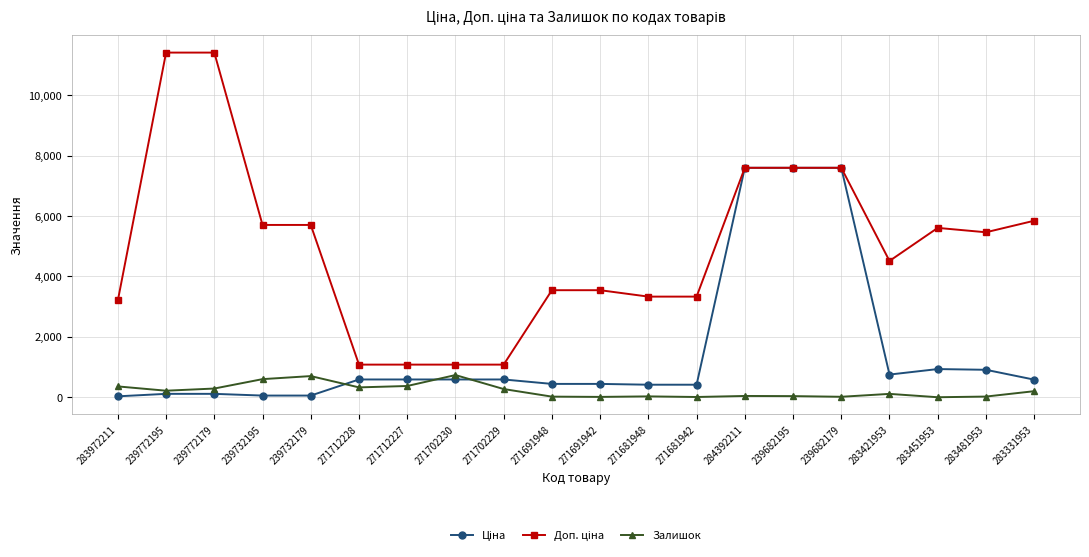

At how many categories does at least one series exceed 4134?

11